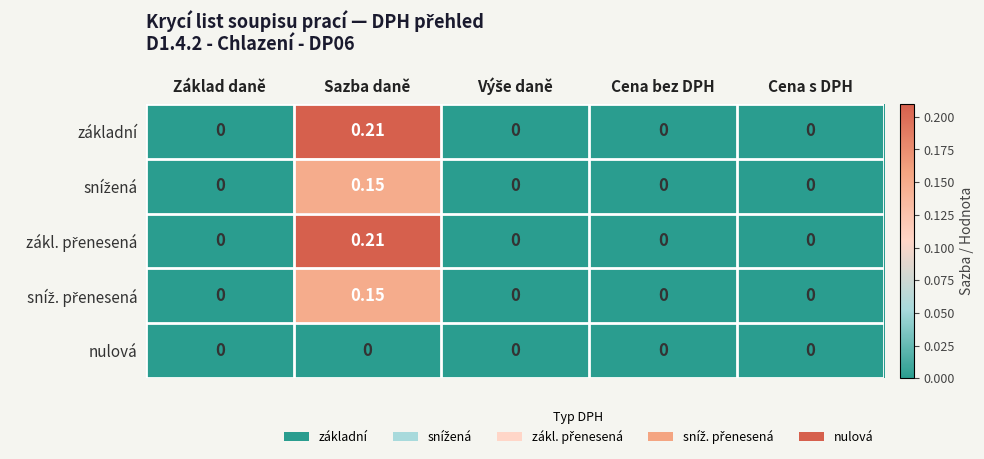

Which category has the highest value across all series?

Sazba daně